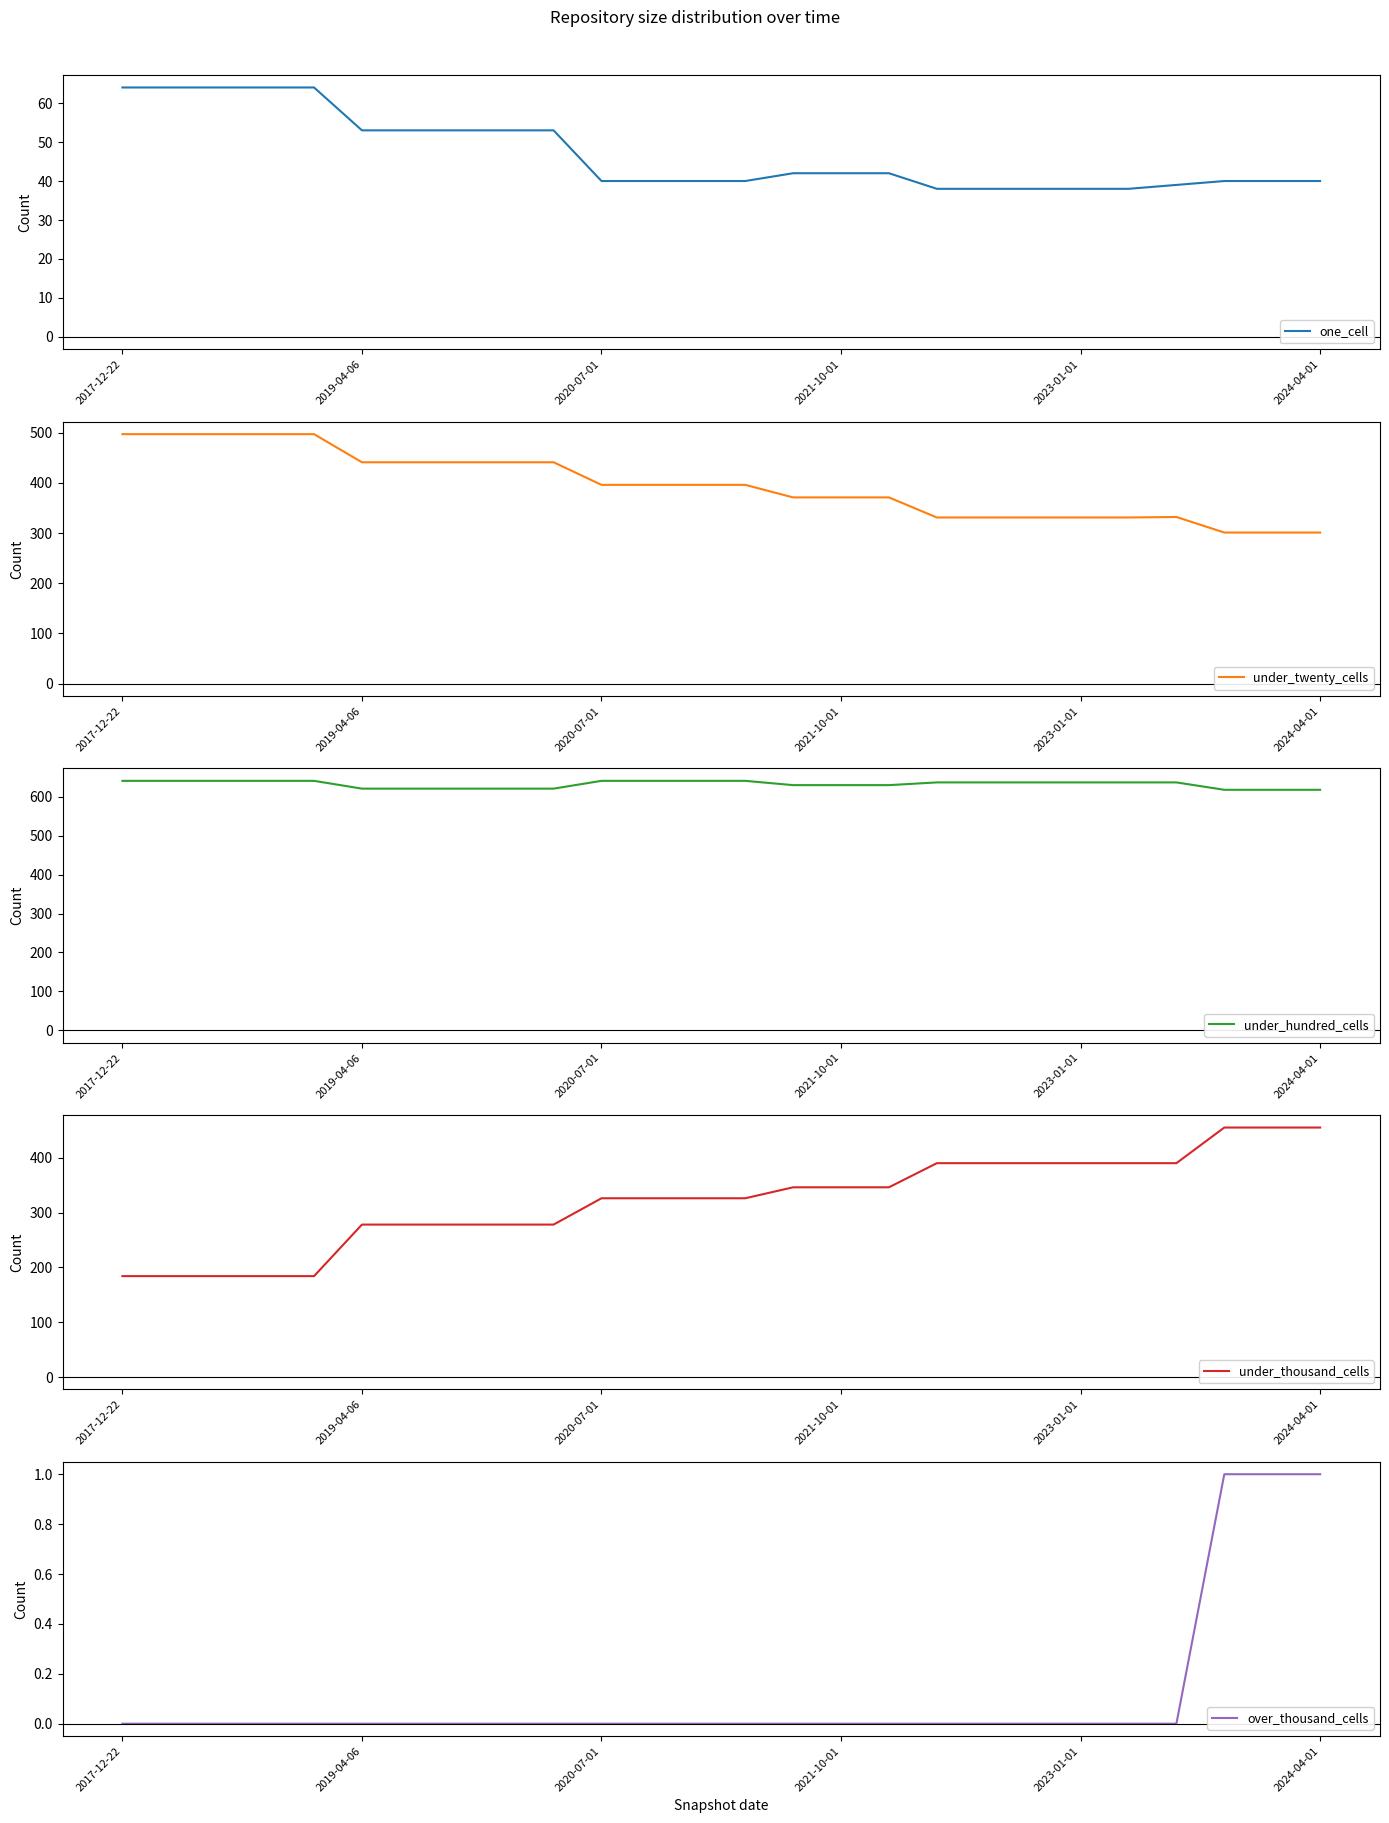

Which series changed the most between 2019-04-06 and 15?

under_thousand_cells